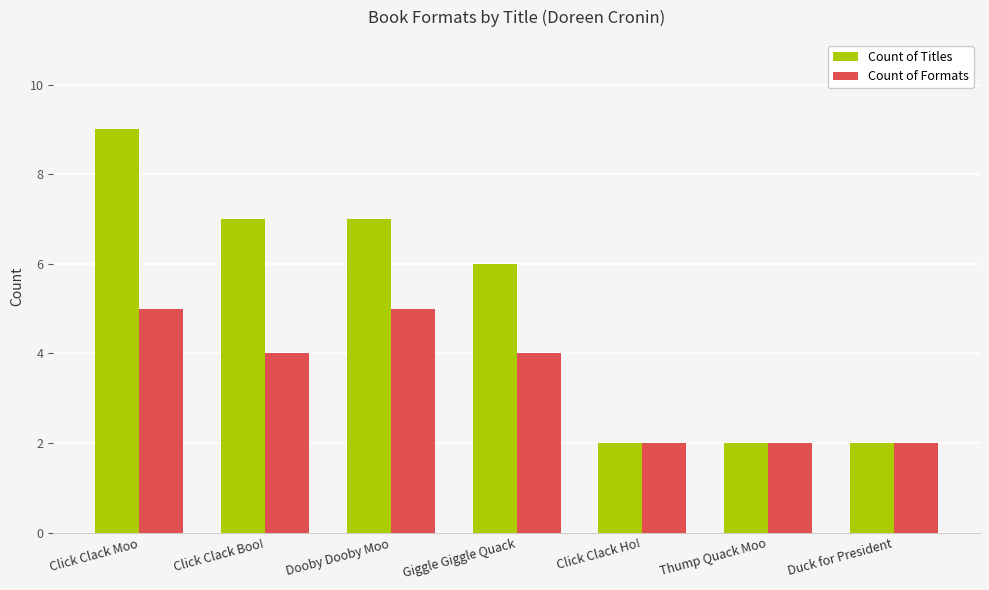

What is the difference between the second highest and minimum values in the Count of Formats series?

3